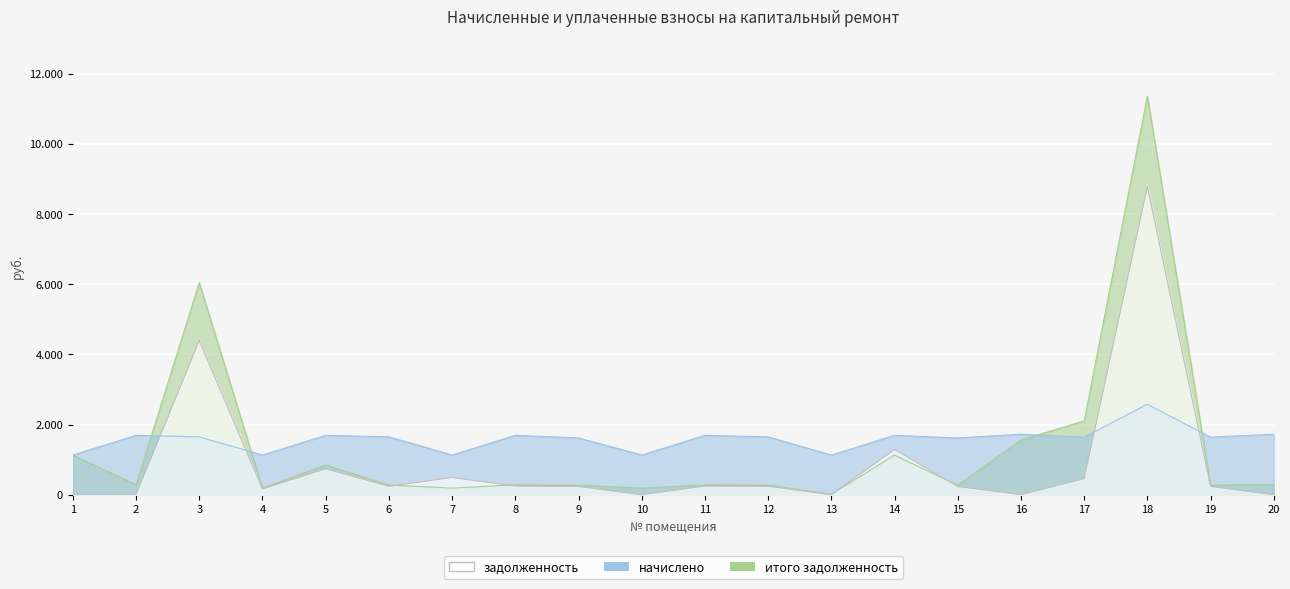

Reading left to right, extract all data points from this chart.

задолженность: 1=0.0	2=0.0	3=4394.1	4=164.4	5=738.2	6=239.8	7=493.3	8=246.1	9=235.3	10=0.0	11=246.1	12=239.8	13=0.0	14=1290.7	15=235.3	16=0.0	17=461.1	18=8783.4	19=237.4	20=0.0
начислено: 1=1131.0	2=1692.6	3=1649.7	4=1131.0	5=1692.6	6=1649.7	7=1131.0	8=1692.6	9=1618.5	10=1131.0	11=1692.6	12=1649.7	13=1131.0	14=1692.6	15=1618.5	16=1723.8	17=1641.9	18=2577.9	19=1641.9	20=1723.8
итого задолженность: 1=1131.0	2=282.1	3=6043.8	4=188.5	5=846.3	6=274.9	7=188.5	8=282.1	9=269.8	10=188.4	11=282.1	12=274.8	13=11.7	14=1128.4	15=269.8	16=1559.0	17=2103.0	18=11361.2	19=272.2	20=287.9